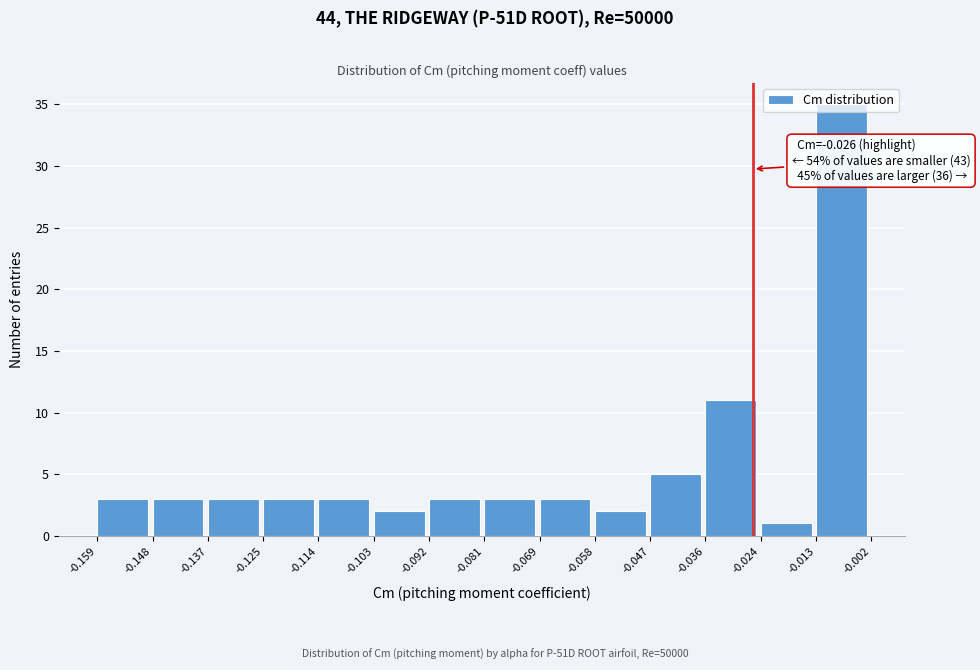

Over which range of the x-axis is the bar tallest?

-0.013 to -0.002